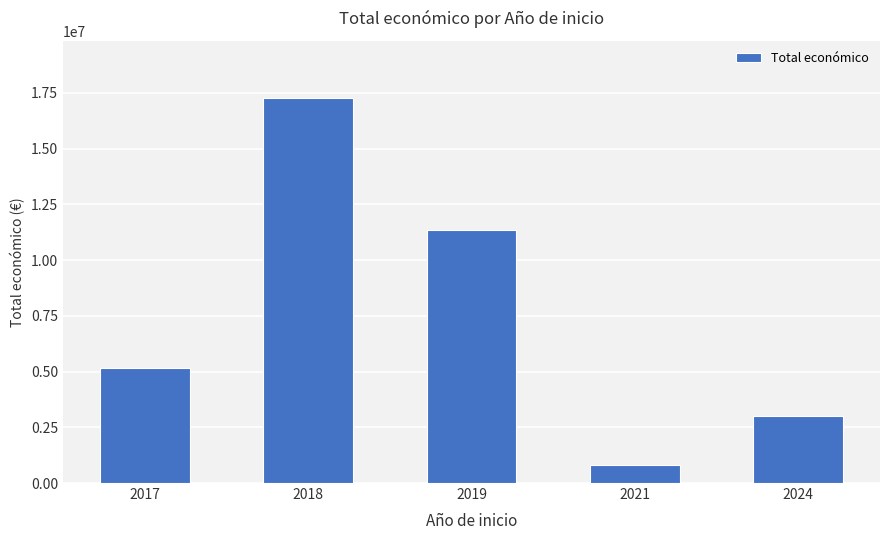

What is the change in value from 2017 to 2024?

-2157768